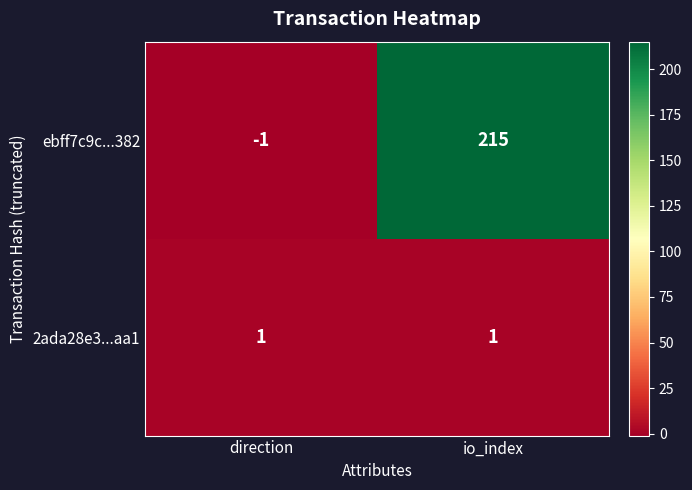

What is the difference between the ebff7c9c...382 values at io_index and direction?

216